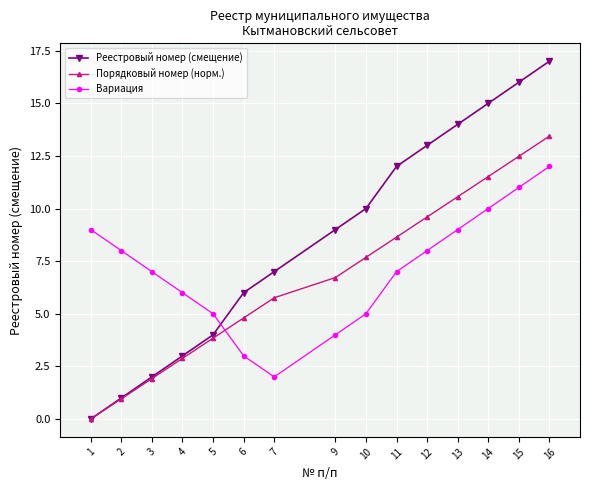

Count the number of categories in the chart.

15